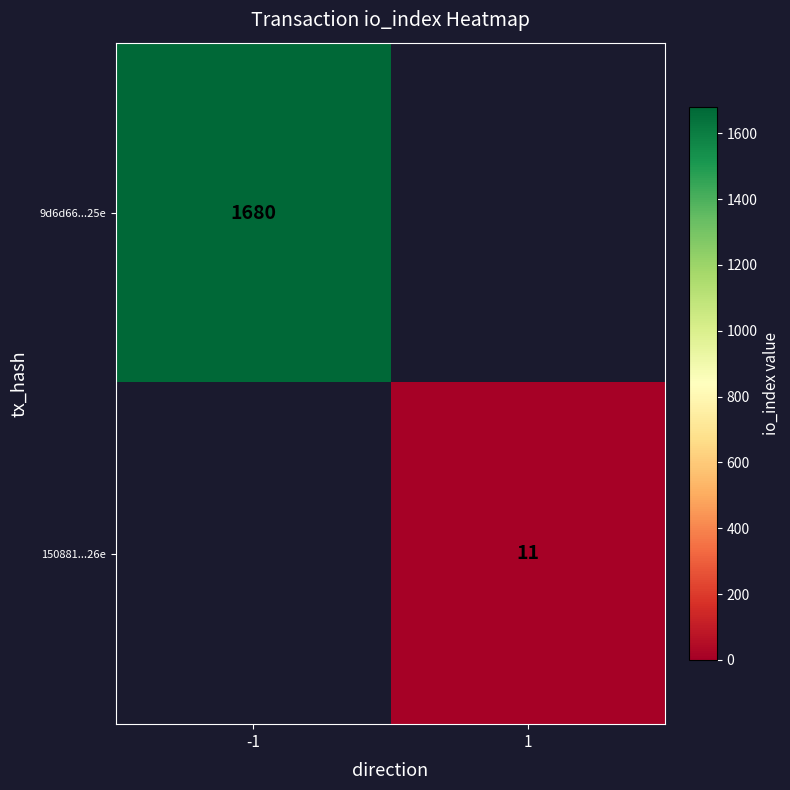

Is it true that 150881...26e equals 19 at 1?

False